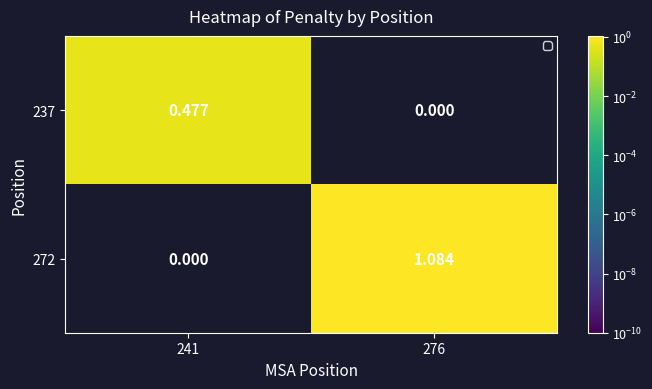

Which series changed the most between 241 and 276?

272